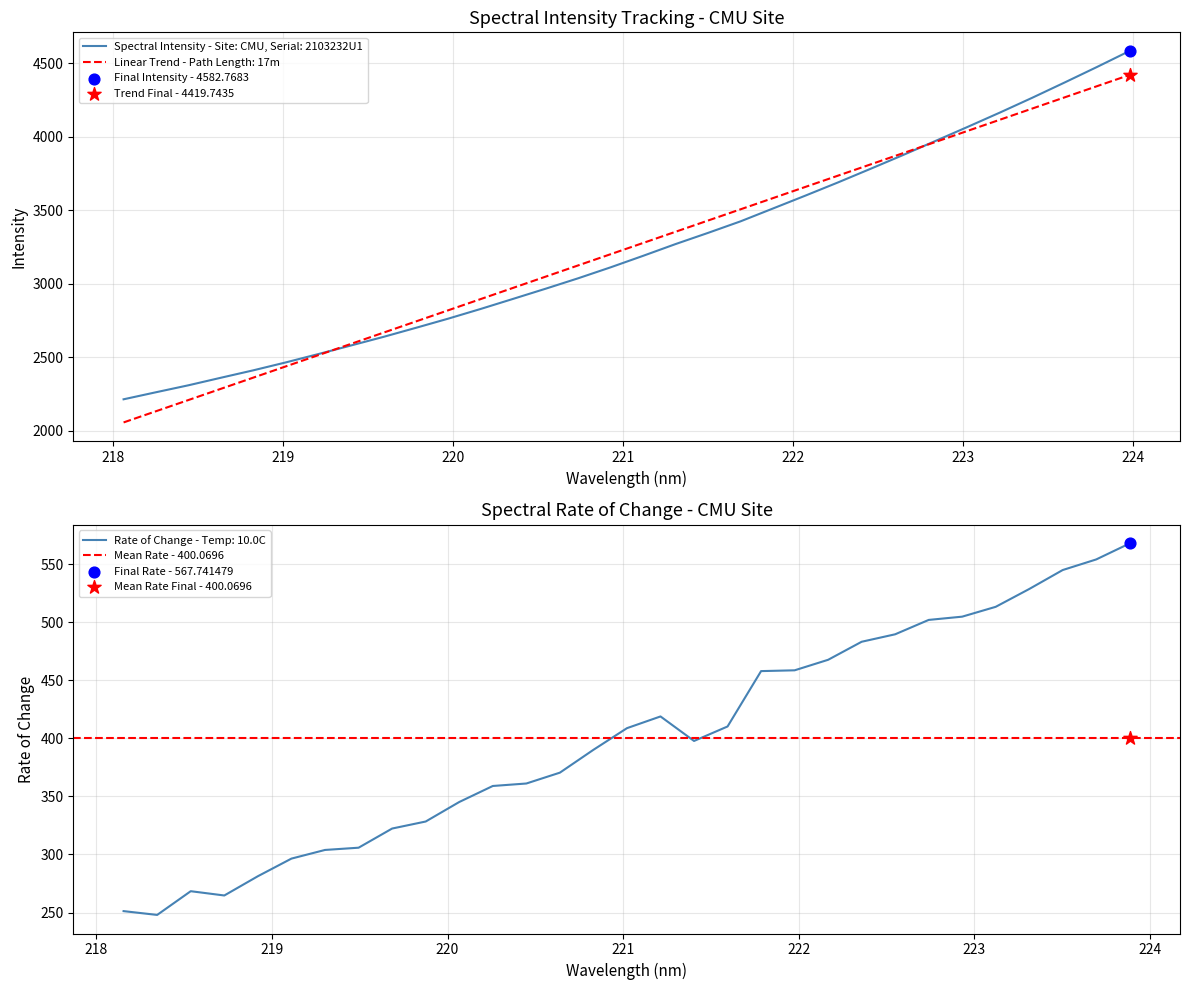

What is the highest value of the Linear Trend - Path Length: 17m series?

4419.7